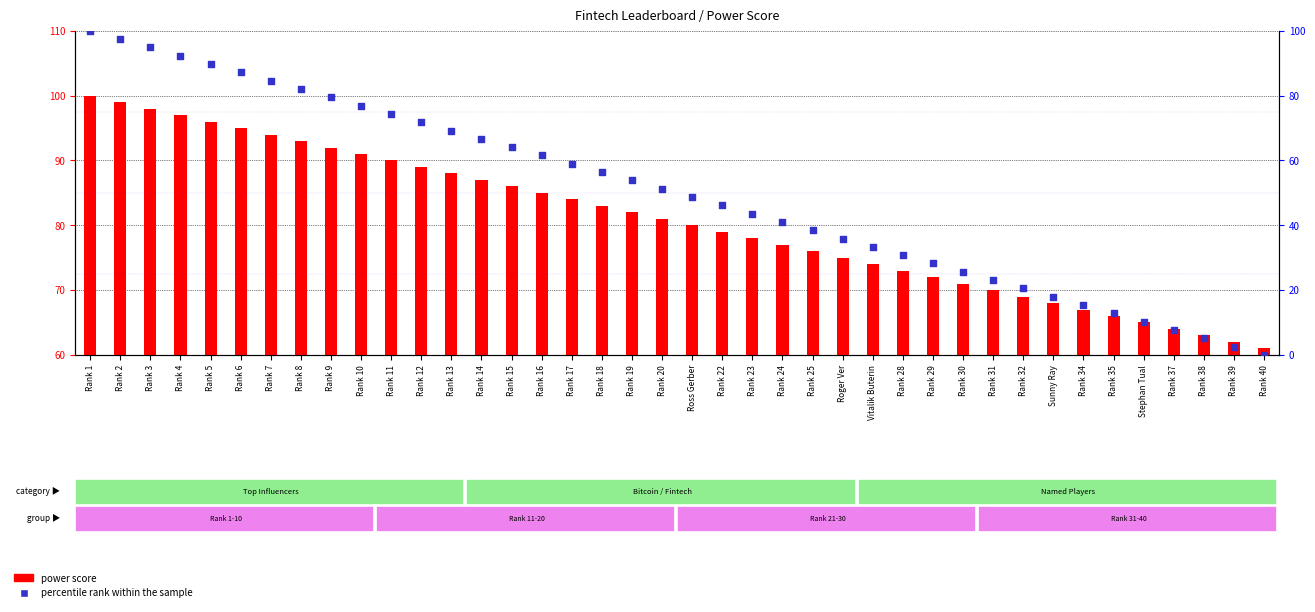

At which category is the sum across all series the highest?

Rank 1